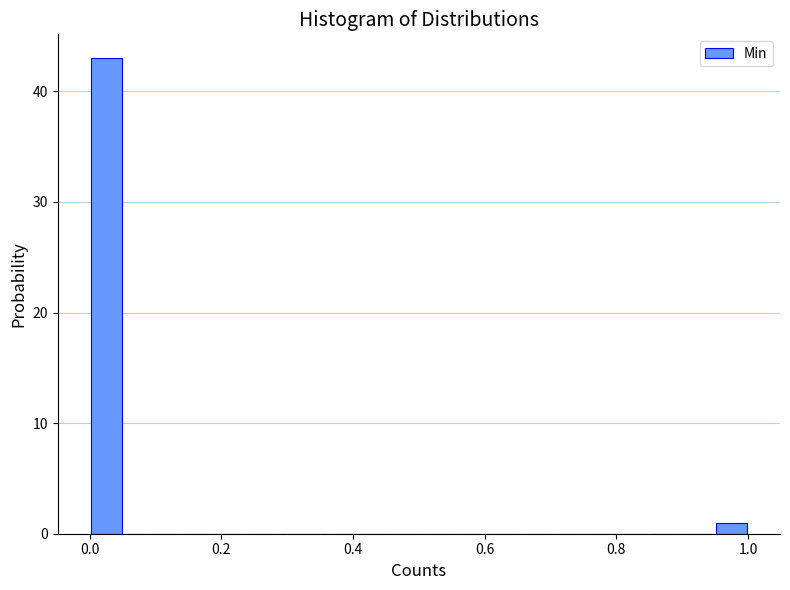

Read against the x-axis, roughly where is the centre of the tallest bar?

0.02